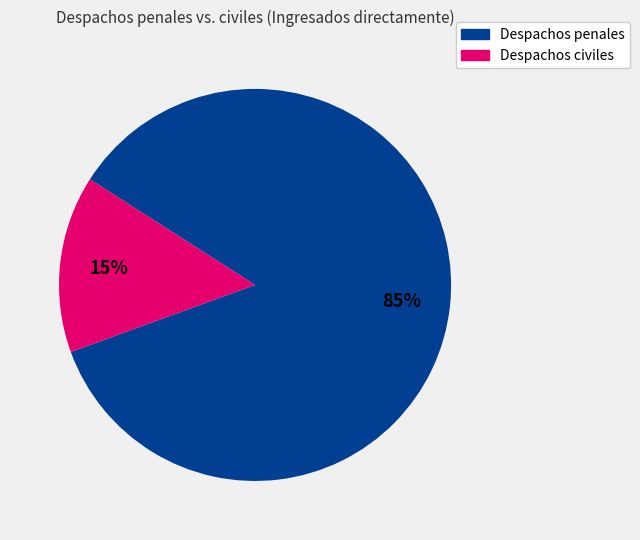

To the nearest percent, what is the average slice percentage?

50%